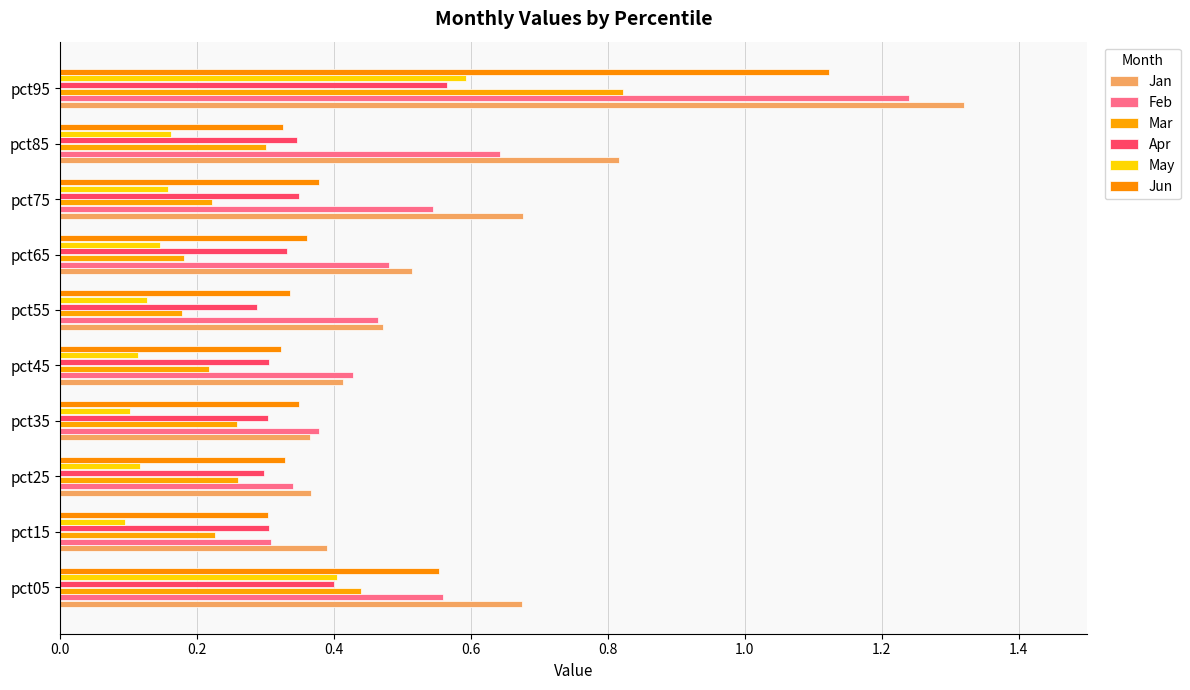

Reading left to right, transcribe all the data shown in this chart.

Jan: 0.7	0.4	0.4	0.4	0.4	0.5	0.5	0.7	0.8	1.3
Feb: 0.6	0.3	0.3	0.4	0.4	0.5	0.5	0.5	0.6	1.2
Mar: 0.4	0.2	0.3	0.3	0.2	0.2	0.2	0.2	0.3	0.8
Apr: 0.4	0.3	0.3	0.3	0.3	0.3	0.3	0.3	0.3	0.6
May: 0.4	0.1	0.1	0.1	0.1	0.1	0.1	0.2	0.2	0.6
Jun: 0.6	0.3	0.3	0.3	0.3	0.3	0.4	0.4	0.3	1.1